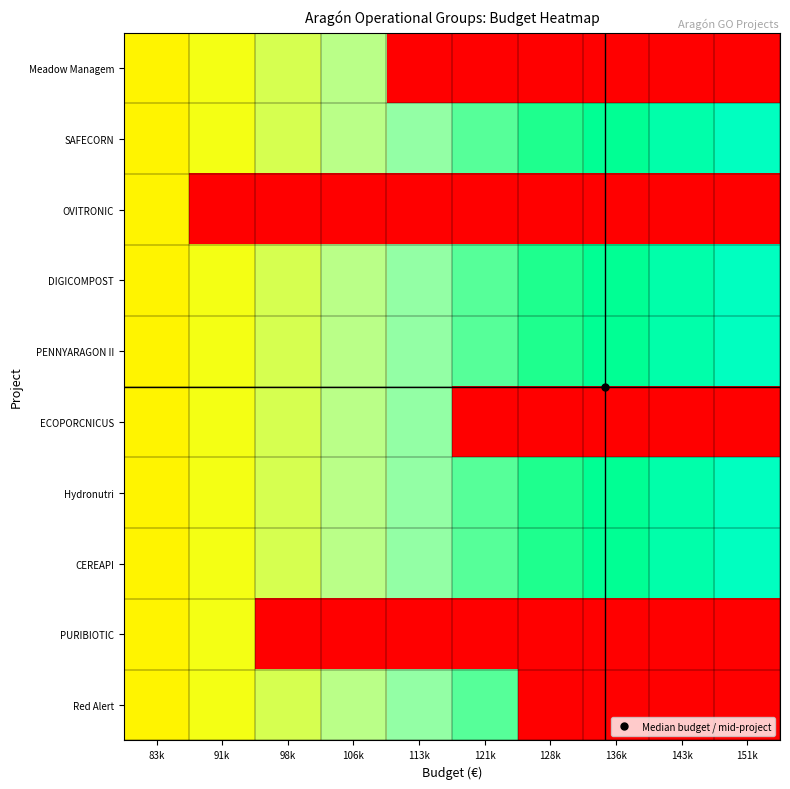

Reading left to right, list all the values displayed in this chart.

Meadow Managem: 83k=0.5	91k=0.6	98k=0.6	106k=0.7	113k=0.0	121k=0.0	128k=0.0	136k=0.0	143k=0.0	151k=0.0
SAFECORN: 83k=0.5	91k=0.6	98k=0.6	106k=0.7	113k=0.7	121k=0.8	128k=0.8	136k=0.9	143k=0.9	151k=1.0
OVITRONIC: 83k=0.5	91k=0.0	98k=0.0	106k=0.0	113k=0.0	121k=0.0	128k=0.0	136k=0.0	143k=0.0	151k=0.0
DIGICOMPOST: 83k=0.5	91k=0.6	98k=0.6	106k=0.7	113k=0.7	121k=0.8	128k=0.8	136k=0.9	143k=0.9	151k=1.0
PENNYARAGON II: 83k=0.5	91k=0.6	98k=0.6	106k=0.7	113k=0.7	121k=0.8	128k=0.8	136k=0.9	143k=0.9	151k=1.0
ECOPORCNICUS: 83k=0.5	91k=0.6	98k=0.6	106k=0.7	113k=0.7	121k=0.0	128k=0.0	136k=0.0	143k=0.0	151k=0.0
Hydronutri: 83k=0.5	91k=0.6	98k=0.6	106k=0.7	113k=0.7	121k=0.8	128k=0.8	136k=0.9	143k=0.9	151k=1.0
CEREAPI: 83k=0.5	91k=0.6	98k=0.6	106k=0.7	113k=0.7	121k=0.8	128k=0.8	136k=0.9	143k=0.9	151k=1.0
PURIBIOTIC: 83k=0.5	91k=0.6	98k=0.0	106k=0.0	113k=0.0	121k=0.0	128k=0.0	136k=0.0	143k=0.0	151k=0.0
Red Alert: 83k=0.5	91k=0.6	98k=0.6	106k=0.7	113k=0.7	121k=0.8	128k=0.0	136k=0.0	143k=0.0	151k=0.0